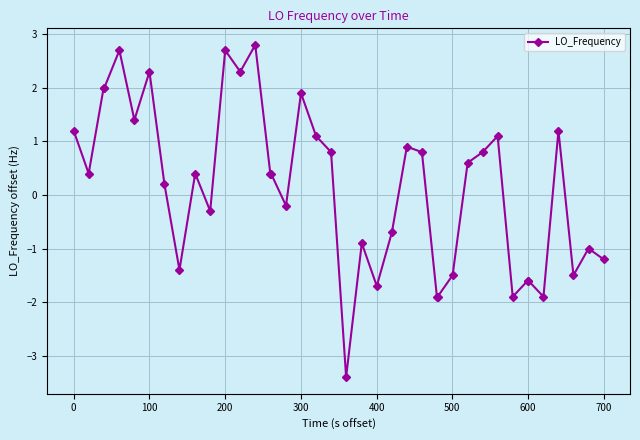

How many data points does each series have?

40